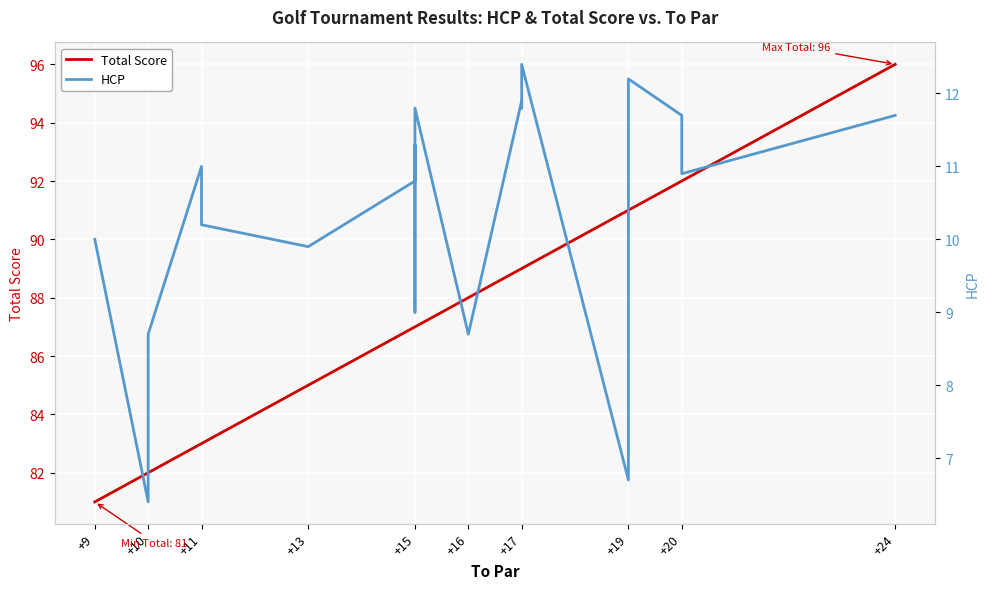

True or false: Total Score and HCP intersect in this chart.

False